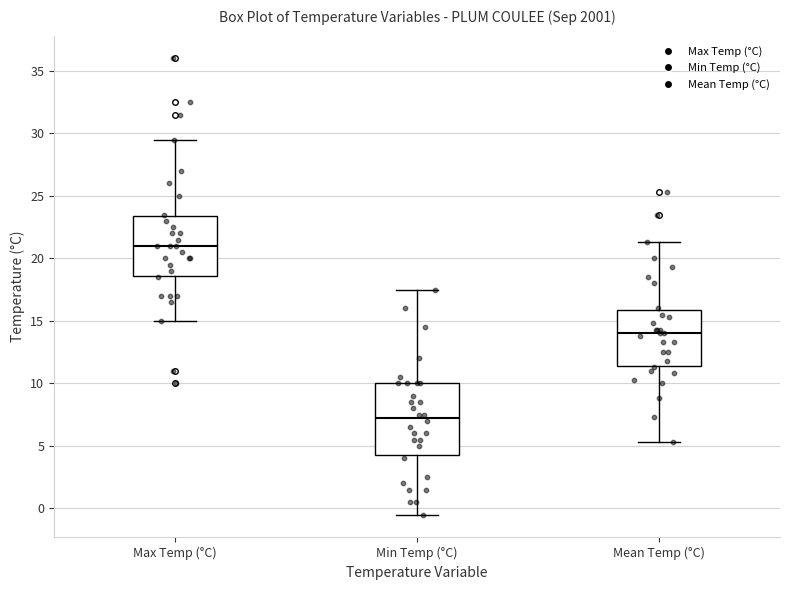

Which box is the tallest, from its lower edge to its upper edge?

Min Temp (°C)